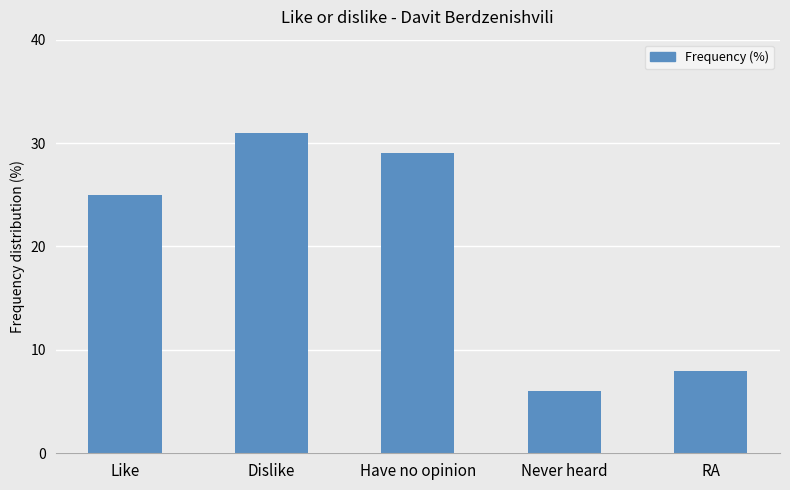

Approximately how many times larger is the value at Have no opinion compared to Never heard?

4.8